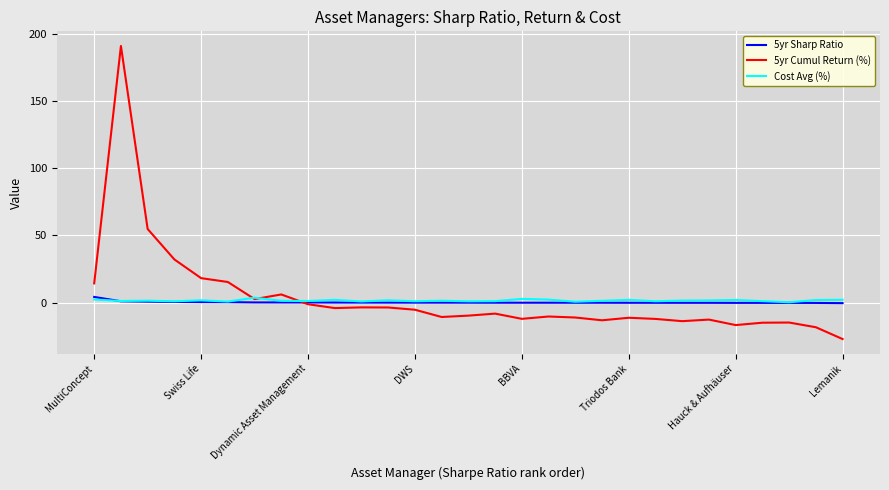

Which series has the widest spread of values?

5yr Cumul Return (%)